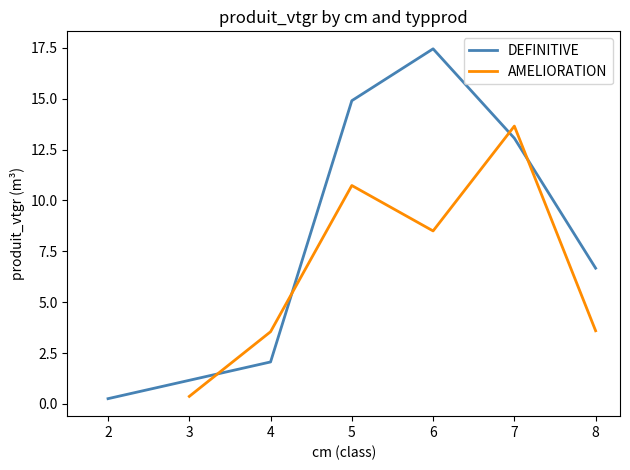

Rank the series by their maximum value, from lowest to highest.

AMELIORATION, DEFINITIVE